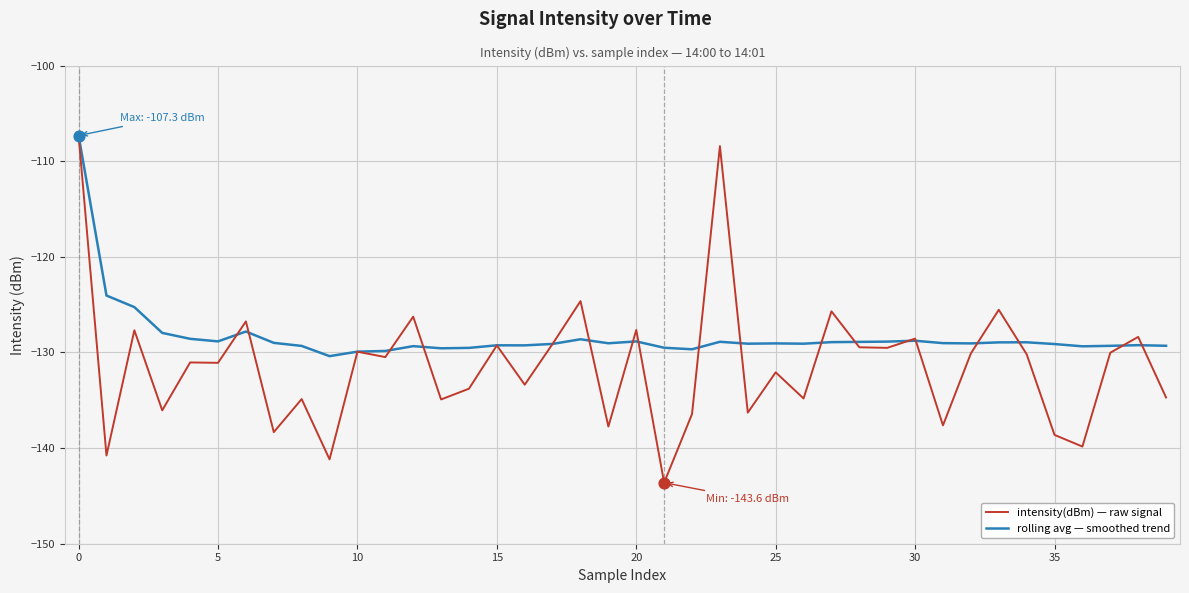

What is the lowest value of the rolling avg — smoothed trend series?

-130.4